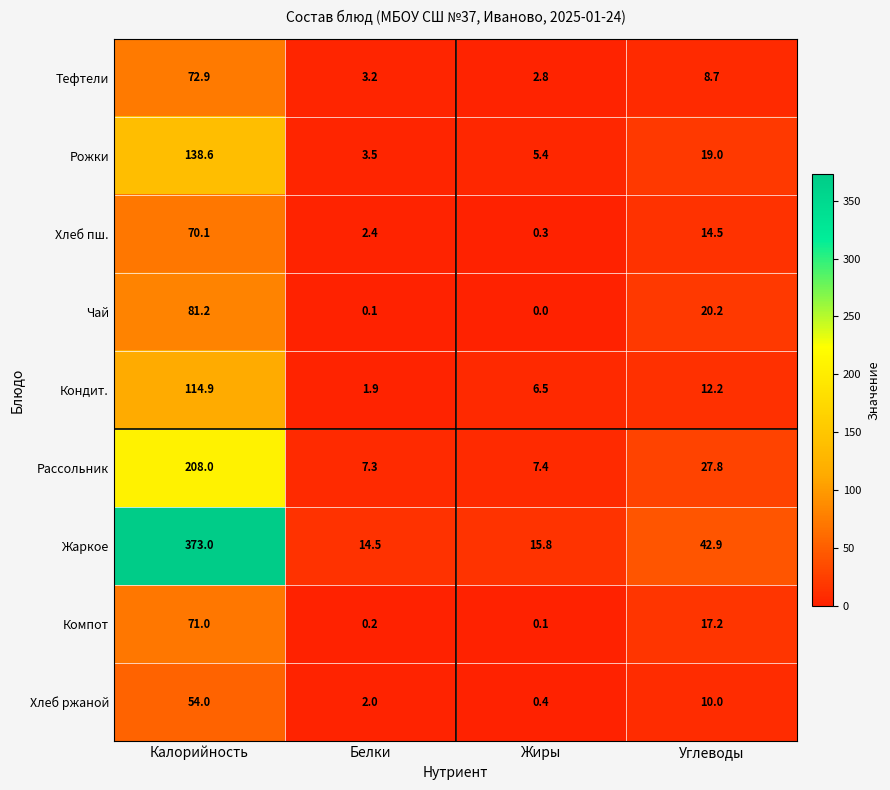

Is it true that Хлеб пш. equals 2.4 at Белки?

True